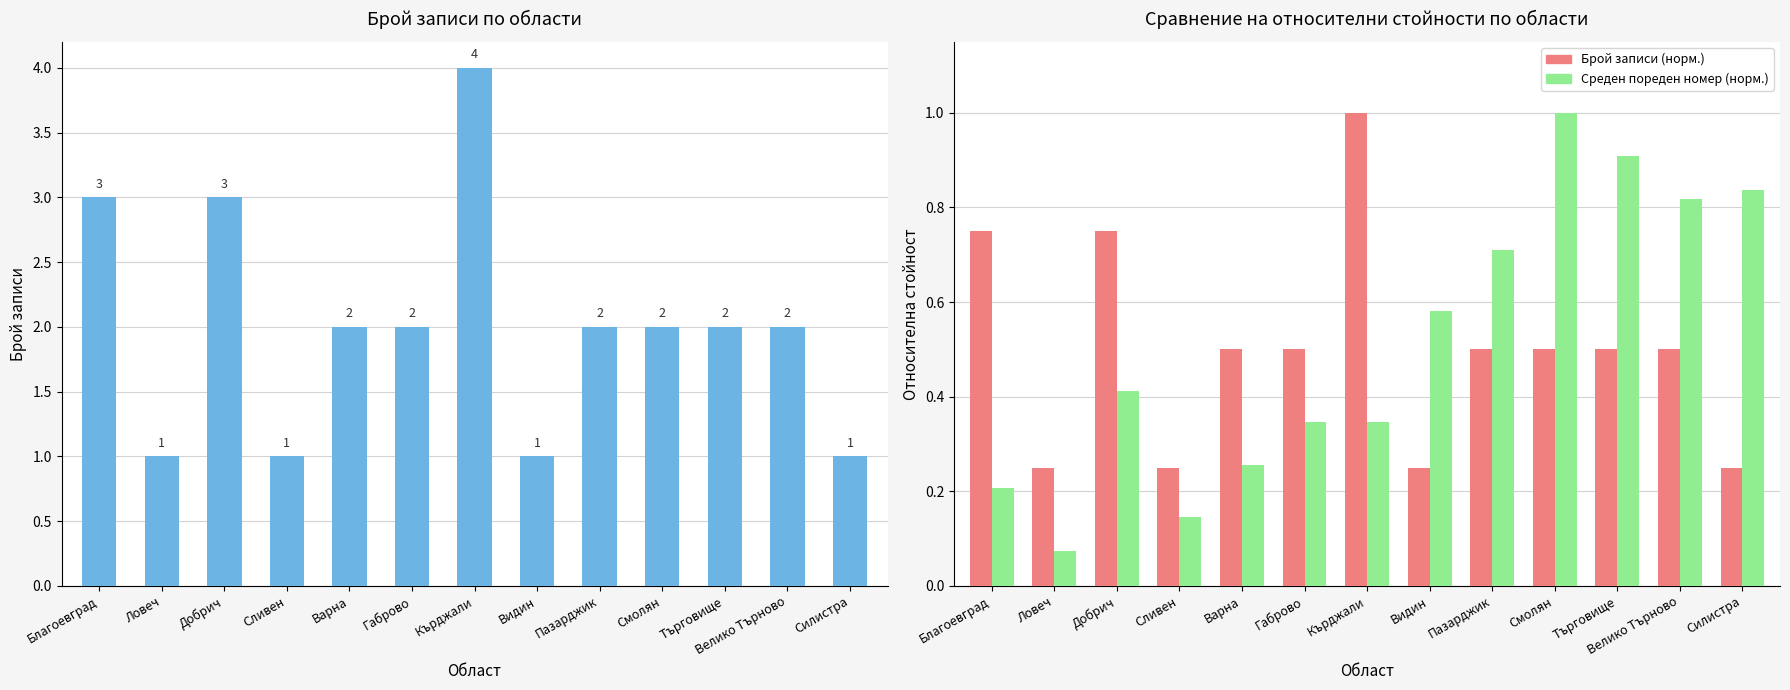

Between Силистра and Варна, which is larger?

Варна